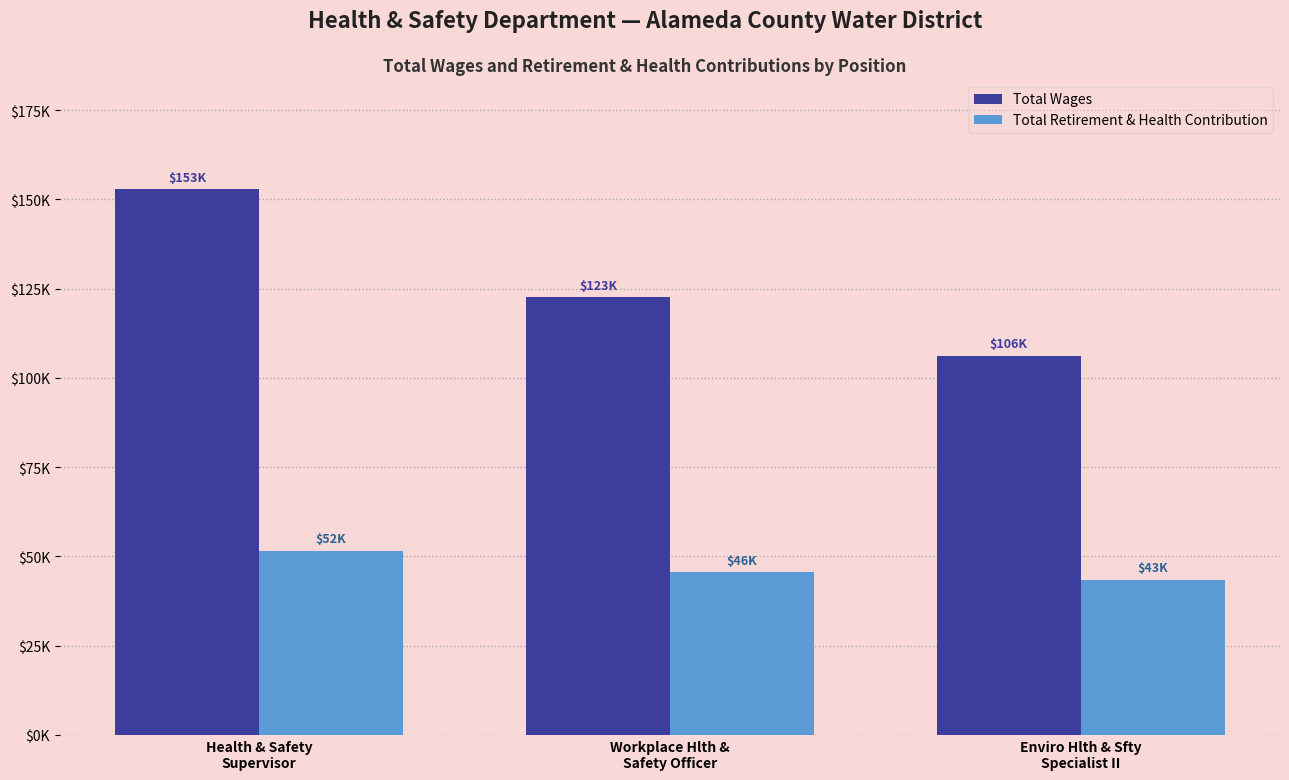

What is the difference between the highest and lowest values at Enviro Hlth & Sfty
Specialist II?

62759